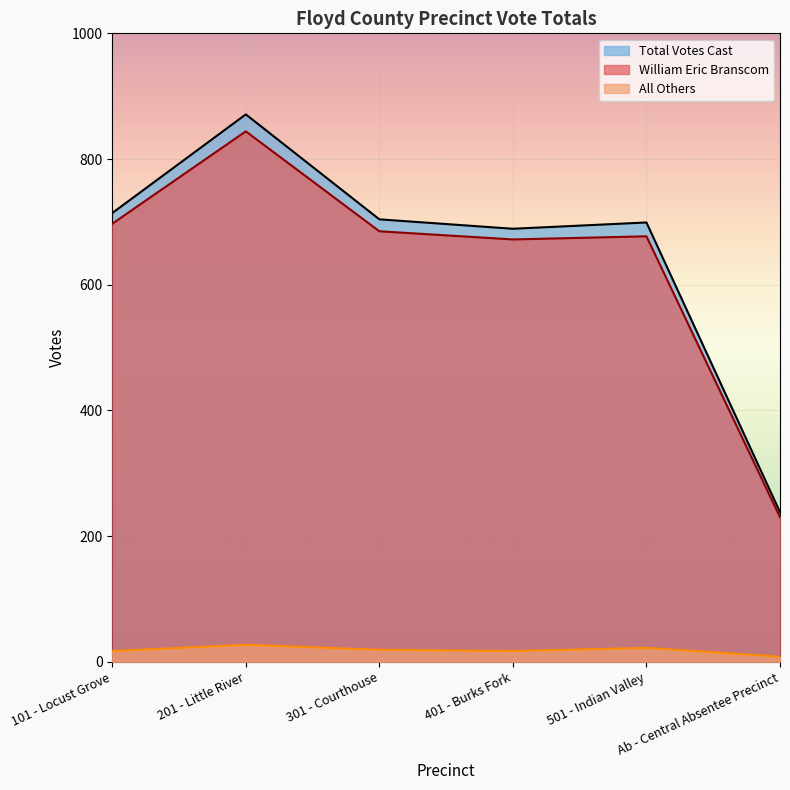

True or false: Total Votes Cast and William Eric Branscom cross at least once.

False